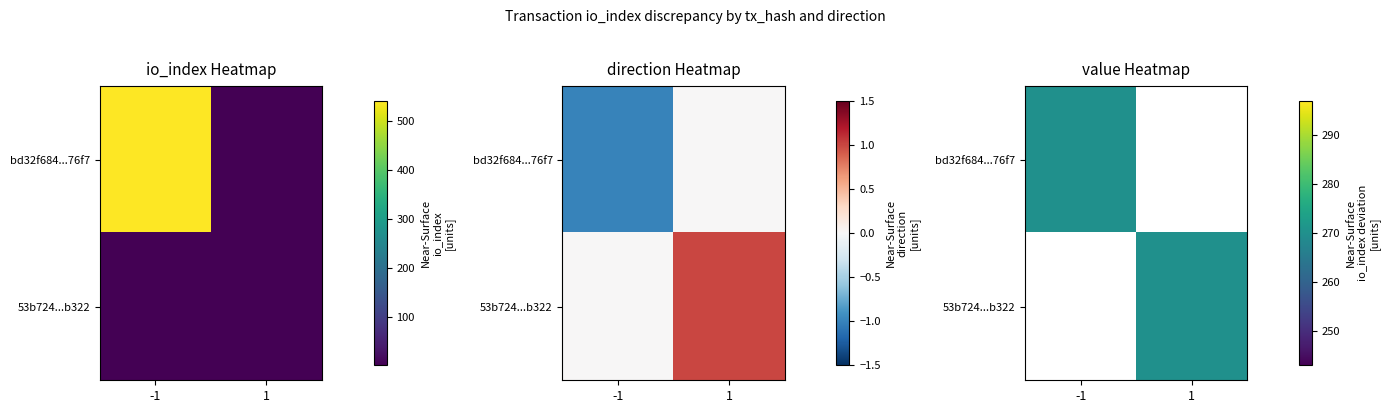

What is the smallest value displayed?

-1